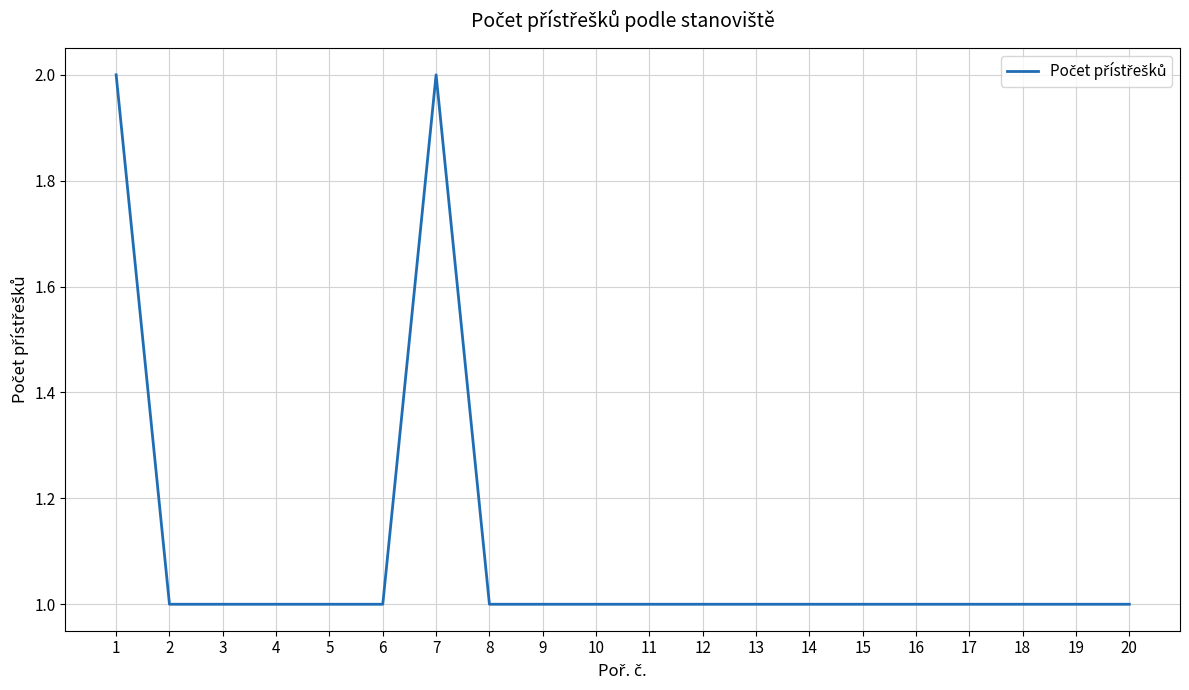

The value at 12 is 2. True or false?

False